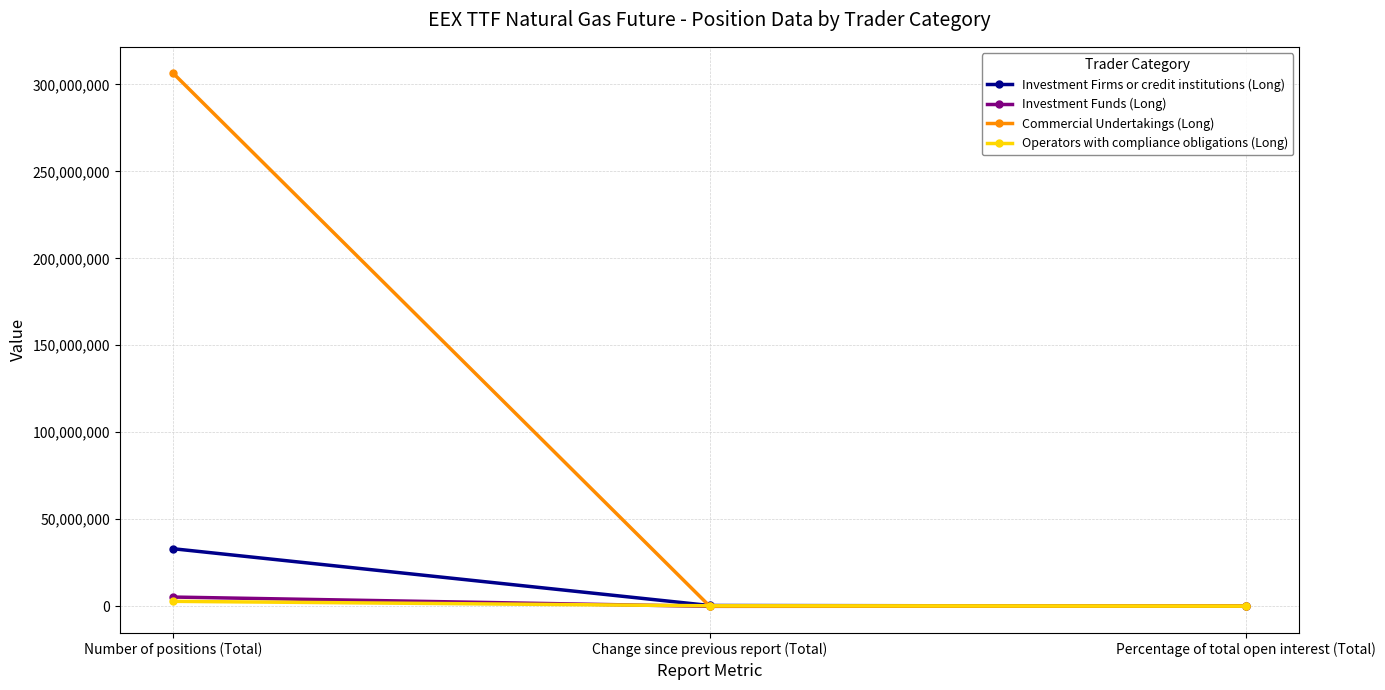

Where is Commercial Undertakings (Long) nearest to the value 153157962?

Change since previous report (Total)